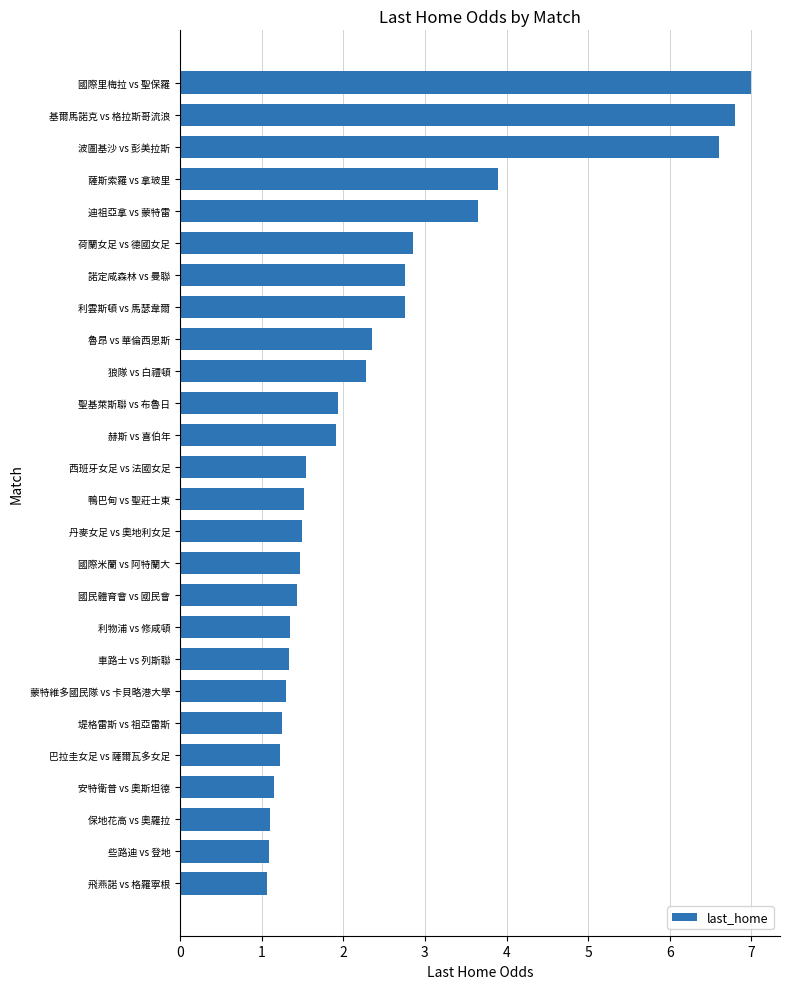

Between 赫斯 vs 喜伯年 and 保地花高 vs 奧羅拉, which is larger?

赫斯 vs 喜伯年